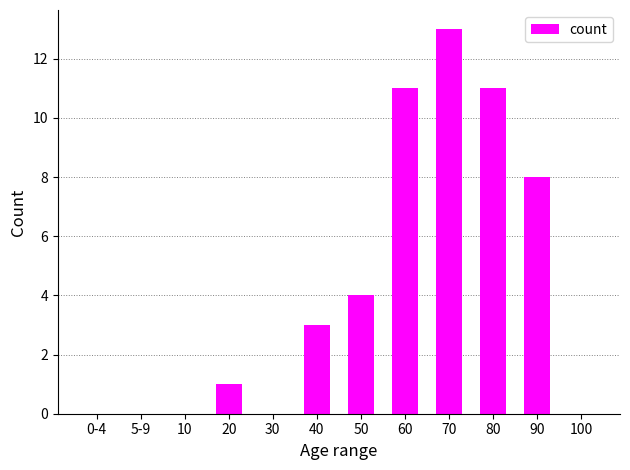

What is the change in value from 20 to 90?

+7